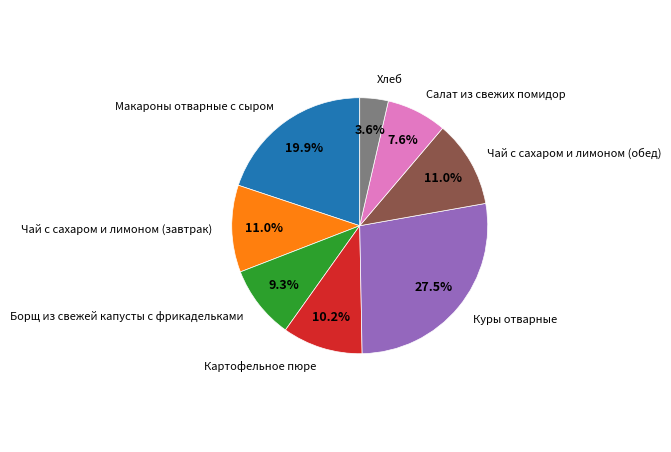

Is Борщ из свежей капусты с фрикадельками the majority of the pie?

No